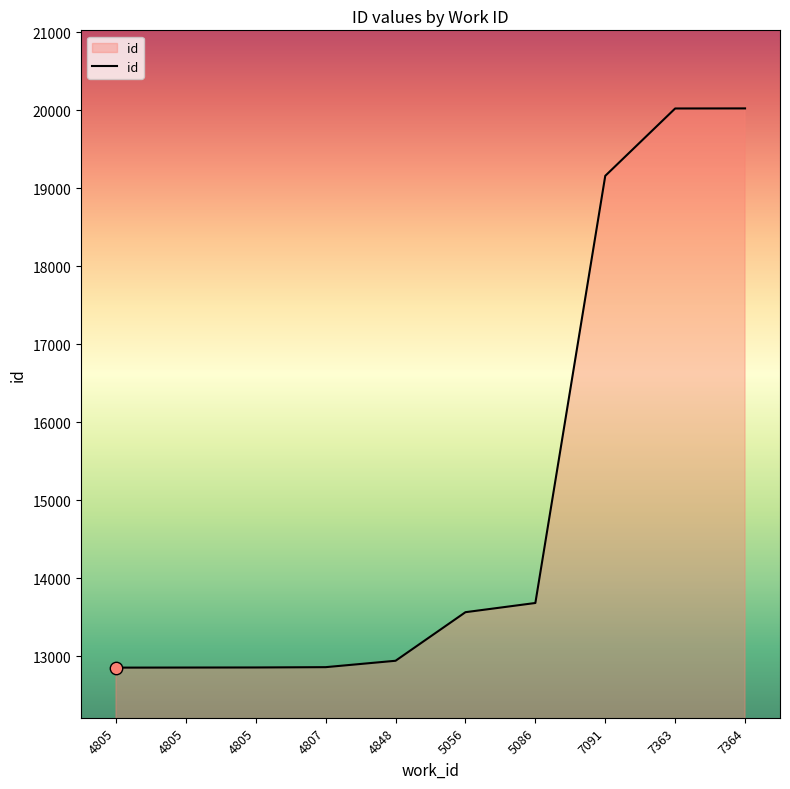

What is the change in value from 4848 to 5056?

+623